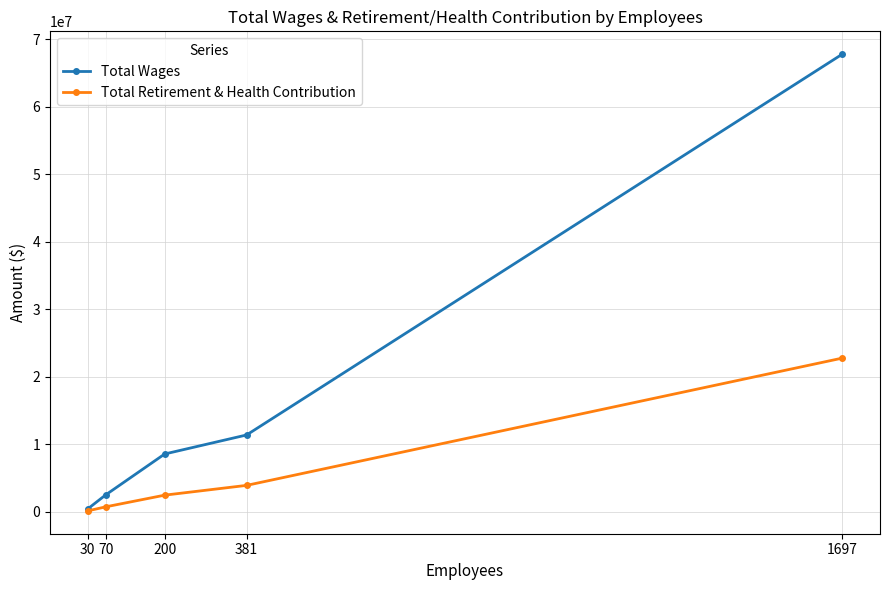

What is the sum of the Total Retirement & Health Contribution values at 30 and 1697?

22880508